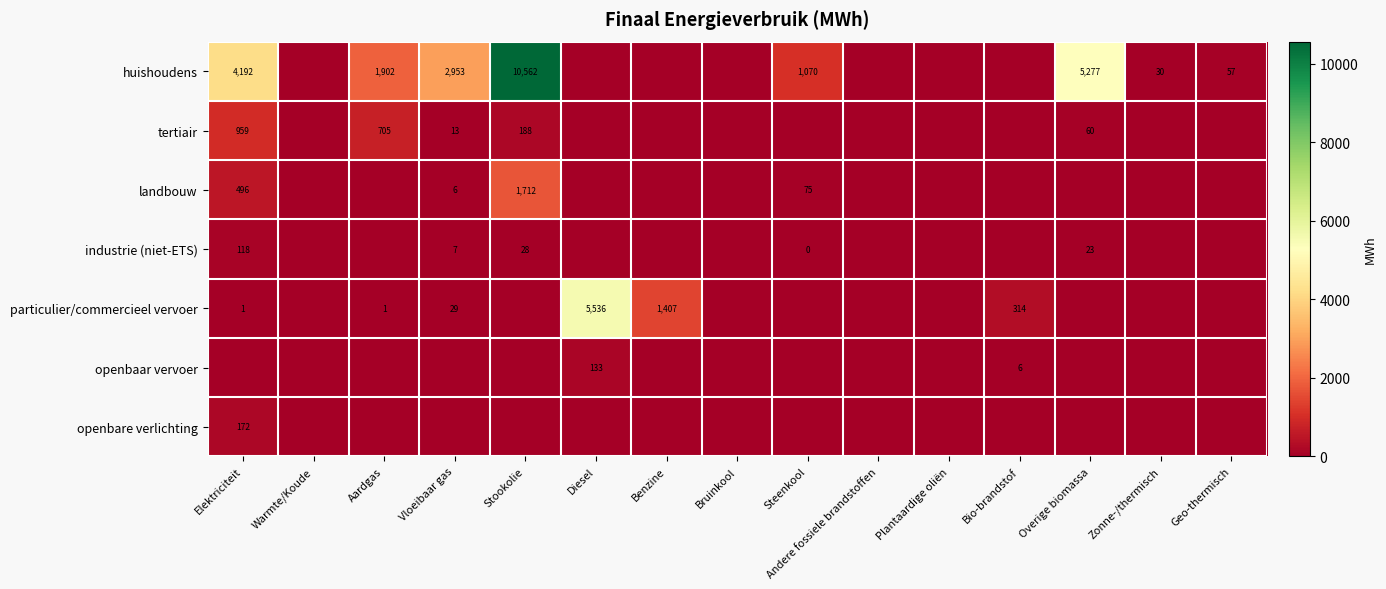

Which label corresponds to the largest value in the chart?

Stookolie